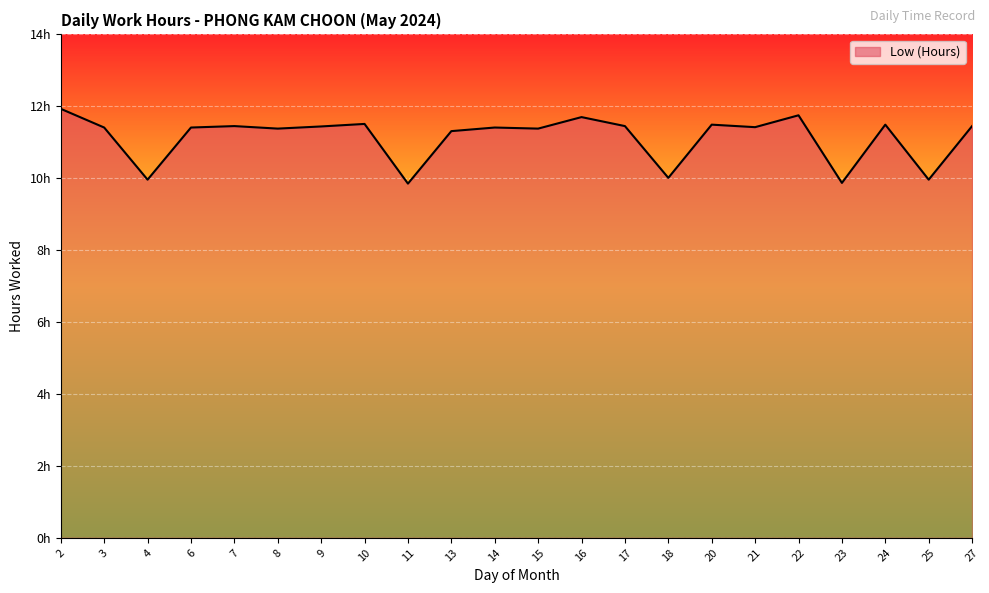

Is this an area chart (filled region under the line)?

Yes